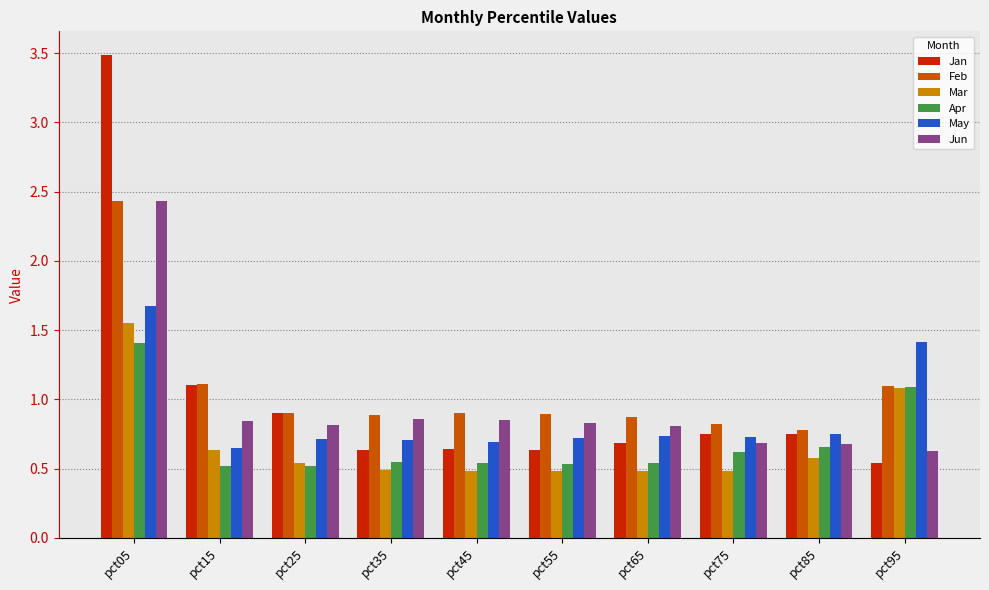

Count the May values in the range 0 to 1.

8